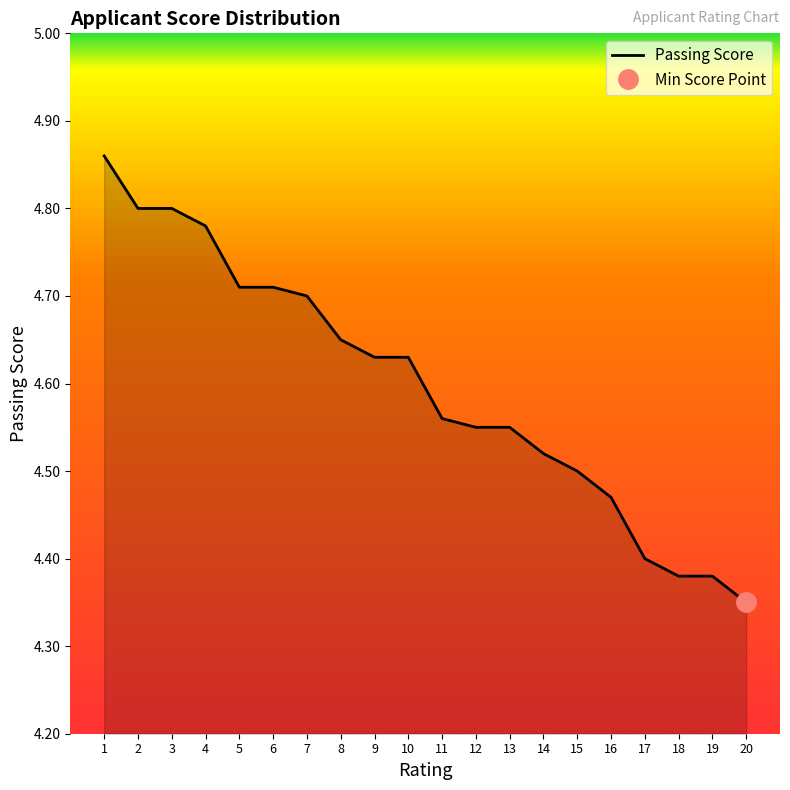

At which label is the value closest to 4?

20